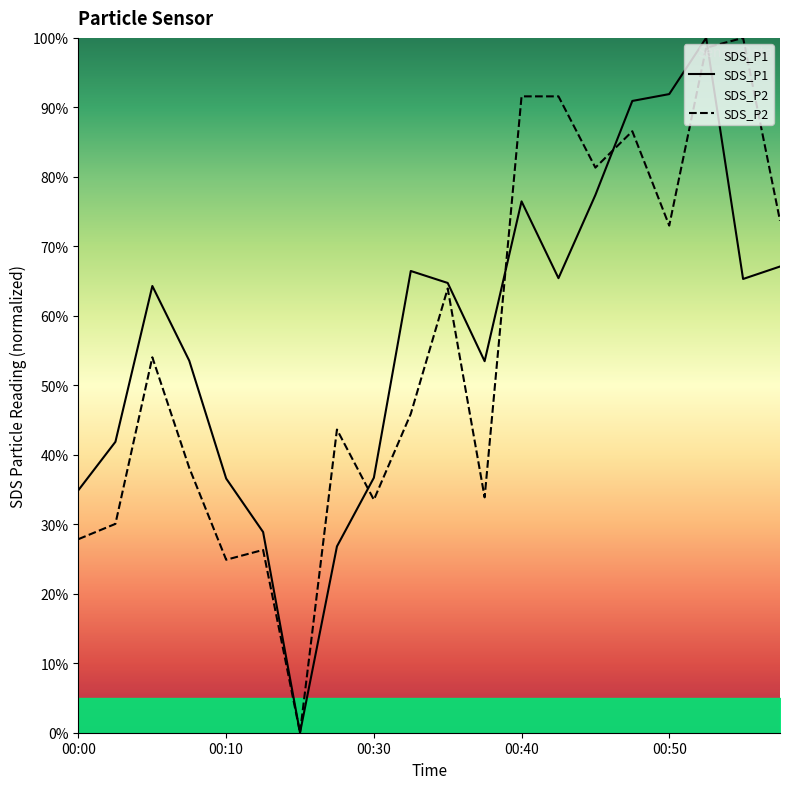

Which category has the highest value in the SDS_P2 series?

00:55